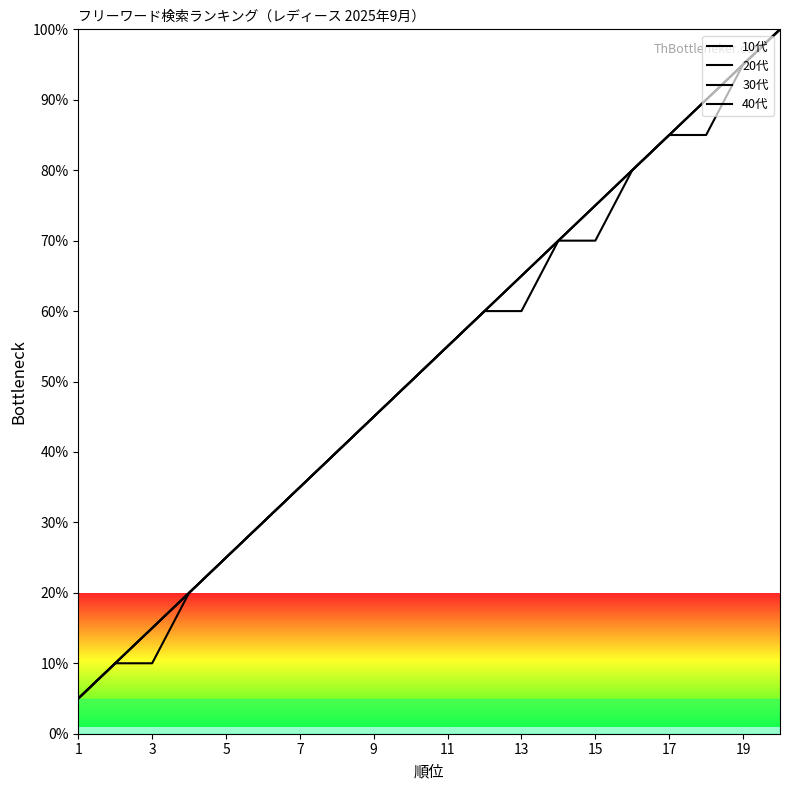

Rank the series at 9 from highest to lowest value.

10代, 20代, 30代, 40代